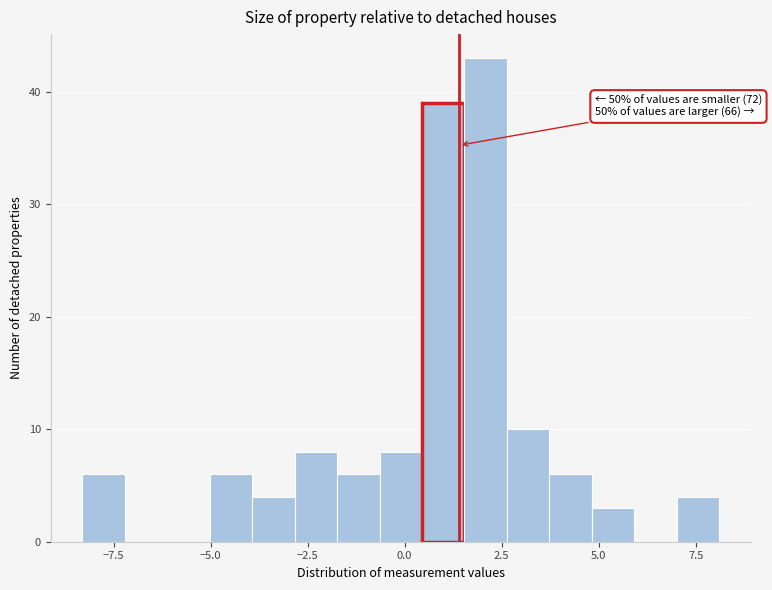

Around what value on the x-axis is the tallest bar? Give the approximate position of its centre, as read against the axis.

2.0